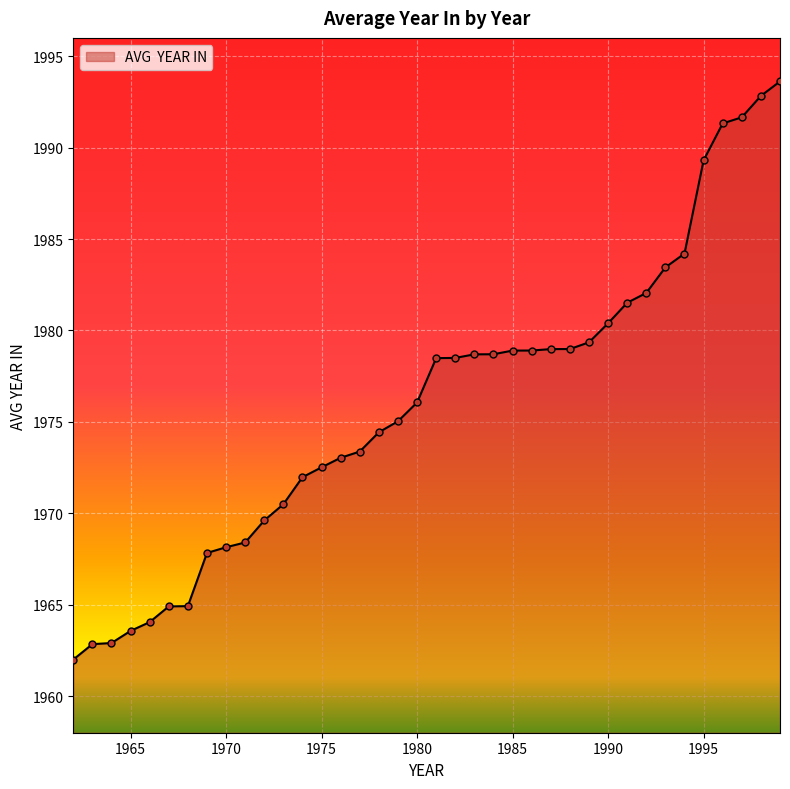

What is the greatest value displayed?

1993.6